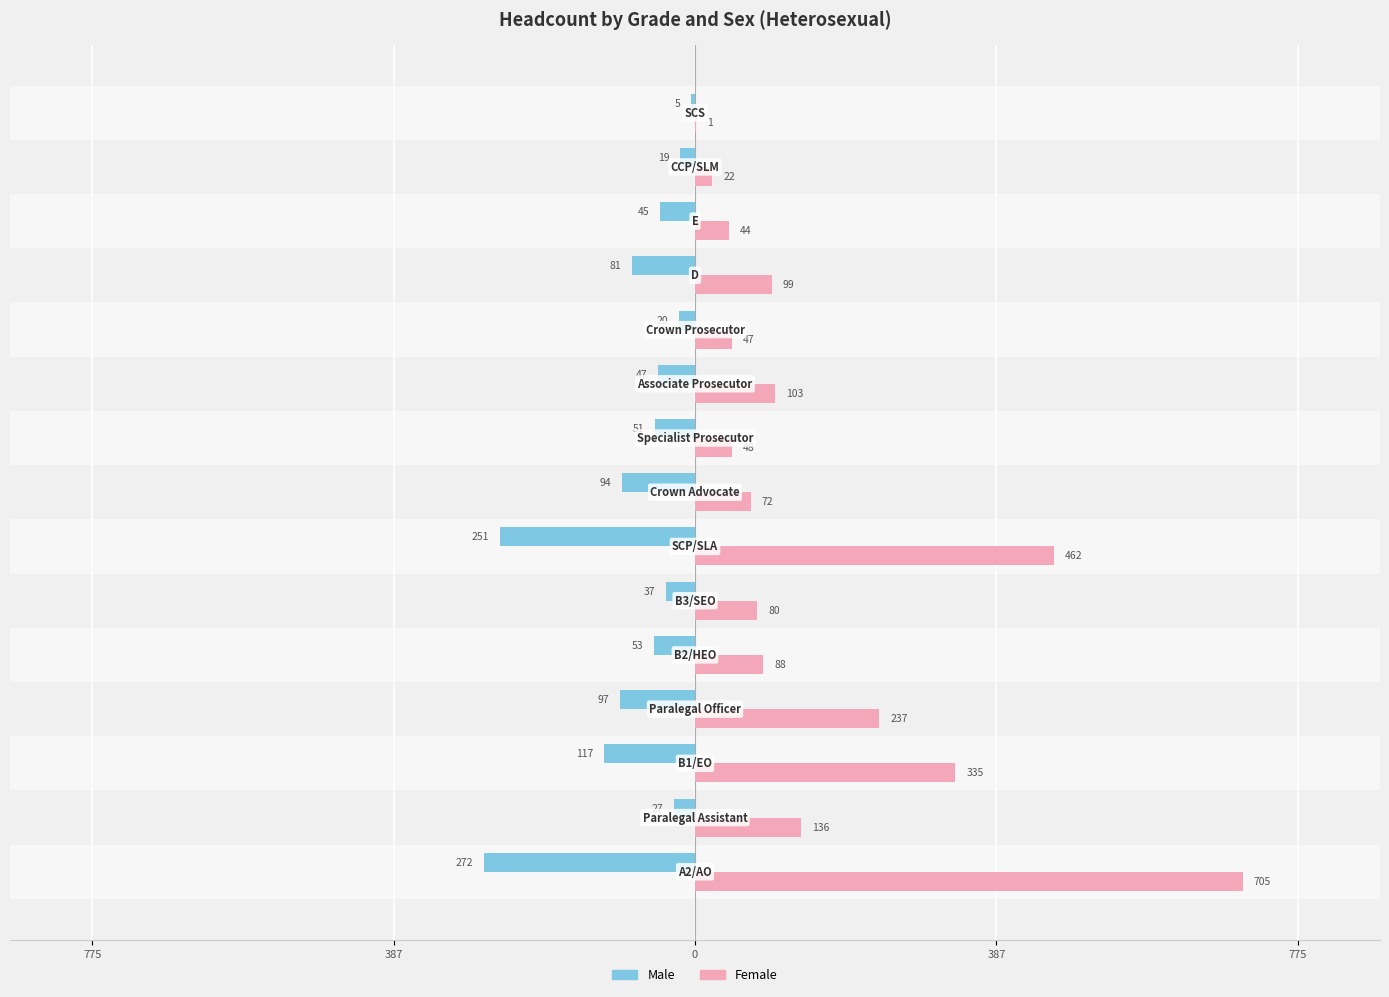

What are all the series names shown in the legend?

Male, Female